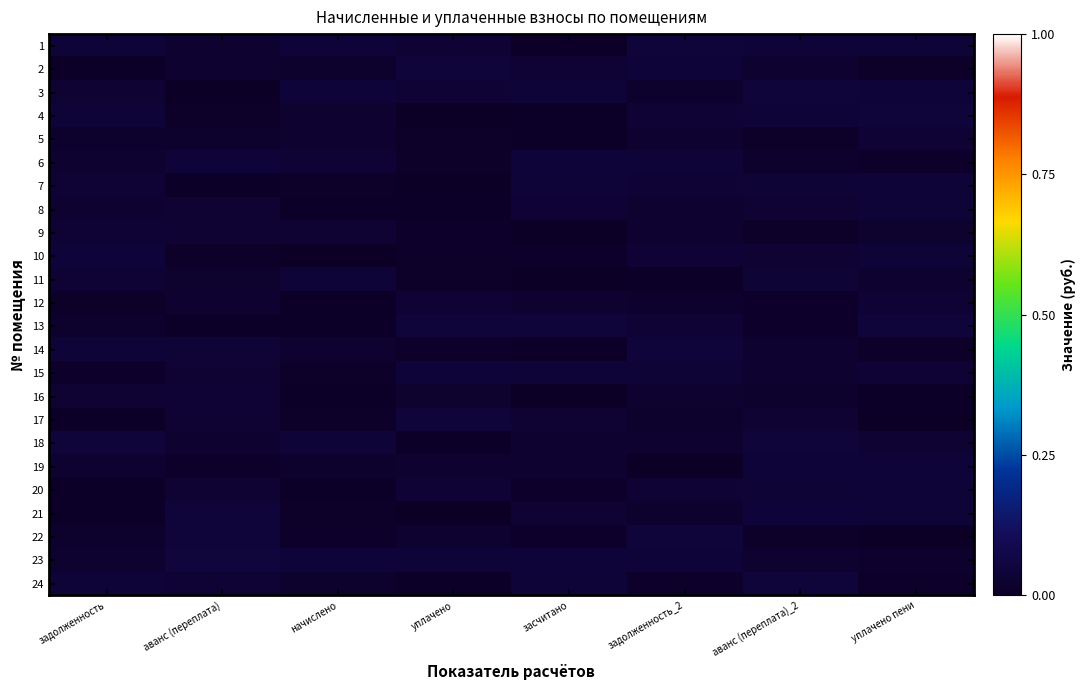

Reading left to right, what are all the values shown in this chart?

1: задолженность=0.0	аванс (переплата)=0.0	начислено=0.0	уплачено=0.0	засчитано=0.0	задолженность_2=0.0	аванс (переплата)_2=0.0	уплачено пени=0.0
2: задолженность=0.0	аванс (переплата)=0.0	начислено=0.0	уплачено=0.0	засчитано=0.0	задолженность_2=0.0	аванс (переплата)_2=0.0	уплачено пени=0.0
3: задолженность=0.0	аванс (переплата)=0.0	начислено=0.0	уплачено=0.0	засчитано=0.0	задолженность_2=0.0	аванс (переплата)_2=0.0	уплачено пени=0.0
4: задолженность=0.0	аванс (переплата)=0.0	начислено=0.0	уплачено=0.0	засчитано=0.0	задолженность_2=0.0	аванс (переплата)_2=0.0	уплачено пени=0.0
5: задолженность=0.0	аванс (переплата)=0.0	начислено=0.0	уплачено=0.0	засчитано=0.0	задолженность_2=0.0	аванс (переплата)_2=0.0	уплачено пени=0.0
6: задолженность=0.0	аванс (переплата)=0.0	начислено=0.0	уплачено=0.0	засчитано=0.0	задолженность_2=0.0	аванс (переплата)_2=0.0	уплачено пени=0.0
7: задолженность=0.0	аванс (переплата)=0.0	начислено=0.0	уплачено=0.0	засчитано=0.0	задолженность_2=0.0	аванс (переплата)_2=0.0	уплачено пени=0.0
8: задолженность=0.0	аванс (переплата)=0.0	начислено=0.0	уплачено=0.0	засчитано=0.0	задолженность_2=0.0	аванс (переплата)_2=0.0	уплачено пени=0.0
9: задолженность=0.0	аванс (переплата)=0.0	начислено=0.0	уплачено=0.0	засчитано=0.0	задолженность_2=0.0	аванс (переплата)_2=0.0	уплачено пени=0.0
10: задолженность=0.0	аванс (переплата)=0.0	начислено=0.0	уплачено=0.0	засчитано=0.0	задолженность_2=0.0	аванс (переплата)_2=0.0	уплачено пени=0.0
11: задолженность=0.0	аванс (переплата)=0.0	начислено=0.0	уплачено=0.0	засчитано=0.0	задолженность_2=0.0	аванс (переплата)_2=0.0	уплачено пени=0.0
12: задолженность=0.0	аванс (переплата)=0.0	начислено=0.0	уплачено=0.0	засчитано=0.0	задолженность_2=0.0	аванс (переплата)_2=0.0	уплачено пени=0.0
13: задолженность=0.0	аванс (переплата)=0.0	начислено=0.0	уплачено=0.0	засчитано=0.0	задолженность_2=0.0	аванс (переплата)_2=0.0	уплачено пени=0.0
14: задолженность=0.0	аванс (переплата)=0.0	начислено=0.0	уплачено=0.0	засчитано=0.0	задолженность_2=0.0	аванс (переплата)_2=0.0	уплачено пени=0.0
15: задолженность=0.0	аванс (переплата)=0.0	начислено=0.0	уплачено=0.0	засчитано=0.0	задолженность_2=0.0	аванс (переплата)_2=0.0	уплачено пени=0.0
16: задолженность=0.0	аванс (переплата)=0.0	начислено=0.0	уплачено=0.0	засчитано=0.0	задолженность_2=0.0	аванс (переплата)_2=0.0	уплачено пени=0.0
17: задолженность=0.0	аванс (переплата)=0.0	начислено=0.0	уплачено=0.0	засчитано=0.0	задолженность_2=0.0	аванс (переплата)_2=0.0	уплачено пени=0.0
18: задолженность=0.0	аванс (переплата)=0.0	начислено=0.0	уплачено=0.0	засчитано=0.0	задолженность_2=0.0	аванс (переплата)_2=0.0	уплачено пени=0.0
19: задолженность=0.0	аванс (переплата)=0.0	начислено=0.0	уплачено=0.0	засчитано=0.0	задолженность_2=0.0	аванс (переплата)_2=0.0	уплачено пени=0.0
20: задолженность=0.0	аванс (переплата)=0.0	начислено=0.0	уплачено=0.0	засчитано=0.0	задолженность_2=0.0	аванс (переплата)_2=0.0	уплачено пени=0.0
21: задолженность=0.0	аванс (переплата)=0.0	начислено=0.0	уплачено=0.0	засчитано=0.0	задолженность_2=0.0	аванс (переплата)_2=0.0	уплачено пени=0.0
22: задолженность=0.0	аванс (переплата)=0.0	начислено=0.0	уплачено=0.0	засчитано=0.0	задолженность_2=0.0	аванс (переплата)_2=0.0	уплачено пени=0.0
23: задолженность=0.0	аванс (переплата)=0.0	начислено=0.0	уплачено=0.0	засчитано=0.0	задолженность_2=0.0	аванс (переплата)_2=0.0	уплачено пени=0.0
24: задолженность=0.0	аванс (переплата)=0.0	начислено=0.0	уплачено=0.0	засчитано=0.0	задолженность_2=0.0	аванс (переплата)_2=0.0	уплачено пени=0.0